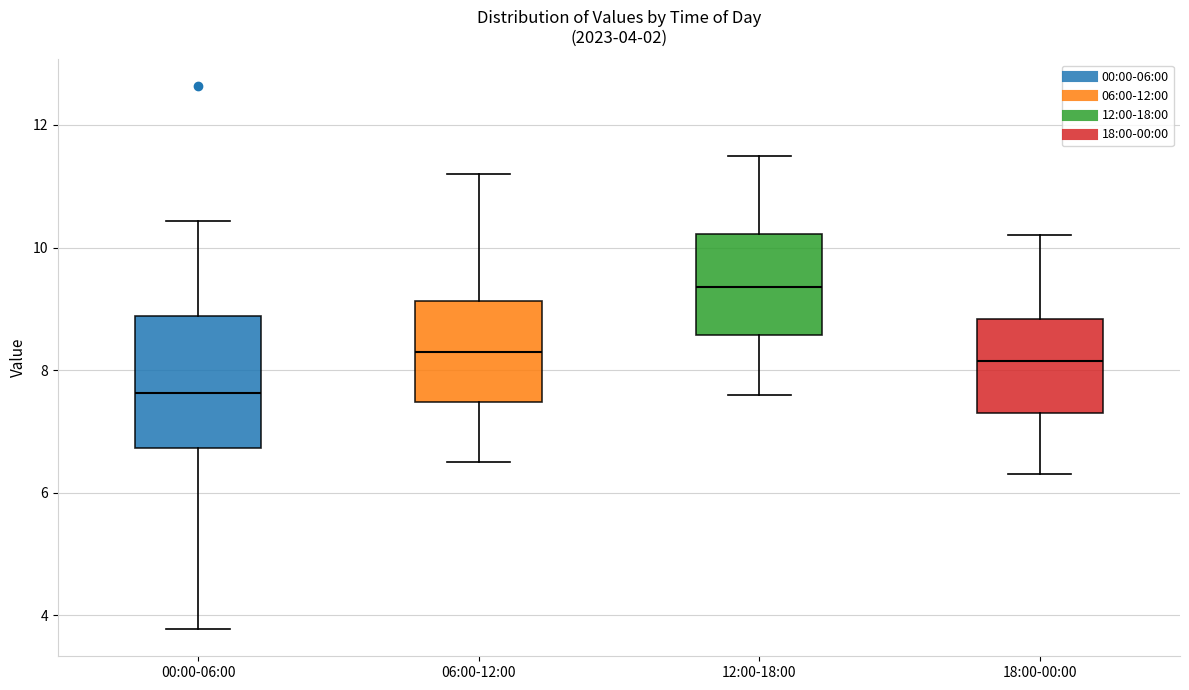

Comparing the boxes themselves (not the whiskers), which one is the tallest?

00:00-06:00